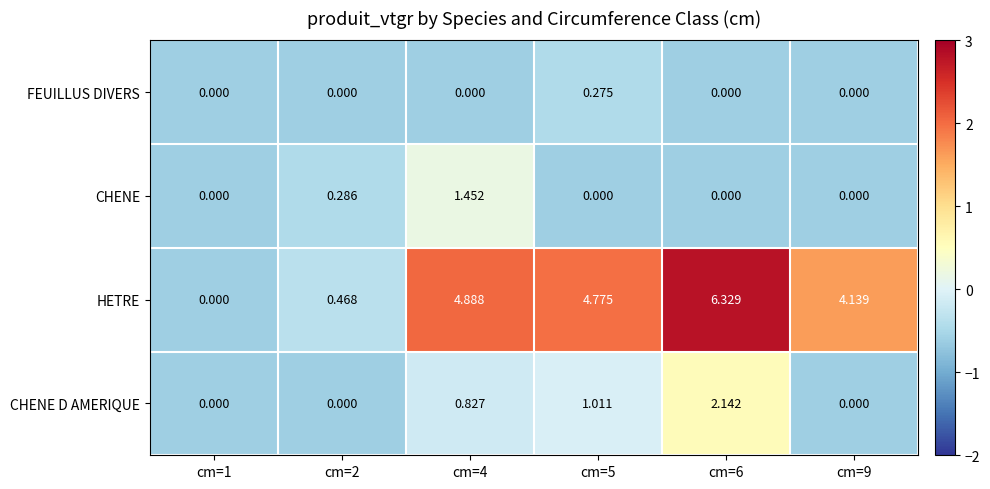

List the series in order of their peak value, lowest first.

FEUILLUS DIVERS, CHENE, CHENE D AMERIQUE, HETRE